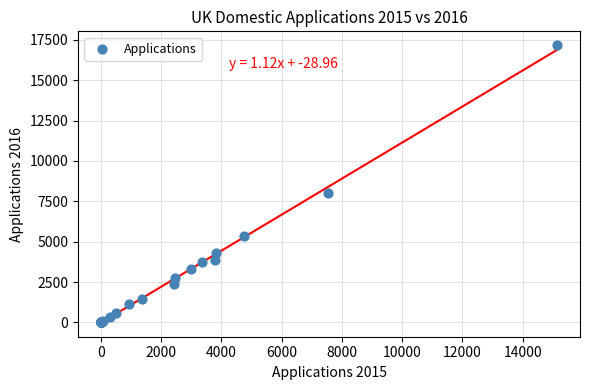

What Y value in the scatter plot is closest to 8585?

8023